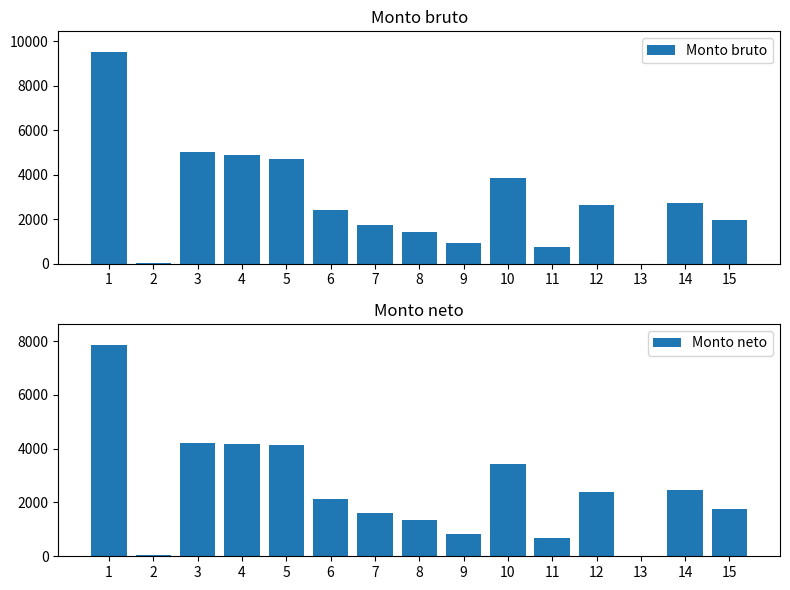

At which label does Monto neto reach its minimum?

13